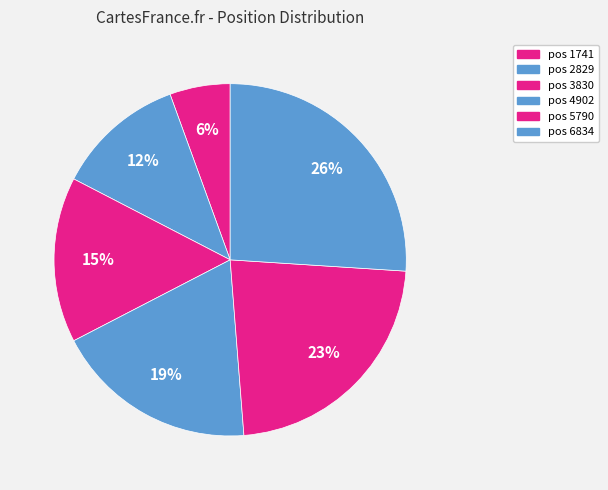

Rank the categories by value from lowest to highest.

1741, 2829, 3830, 4902, 5790, 6834